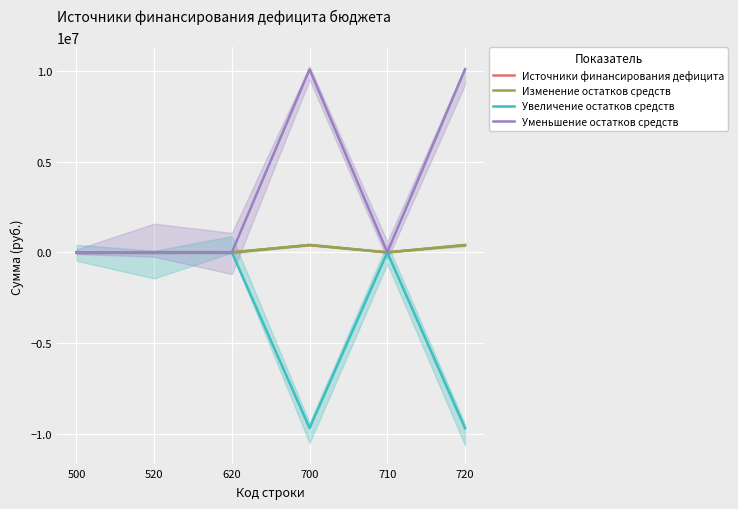

Rank the series by their maximum value, from lowest to highest.

Увеличение остатков средств, Источники финансирования дефицита, Изменение остатков средств, Уменьшение остатков средств